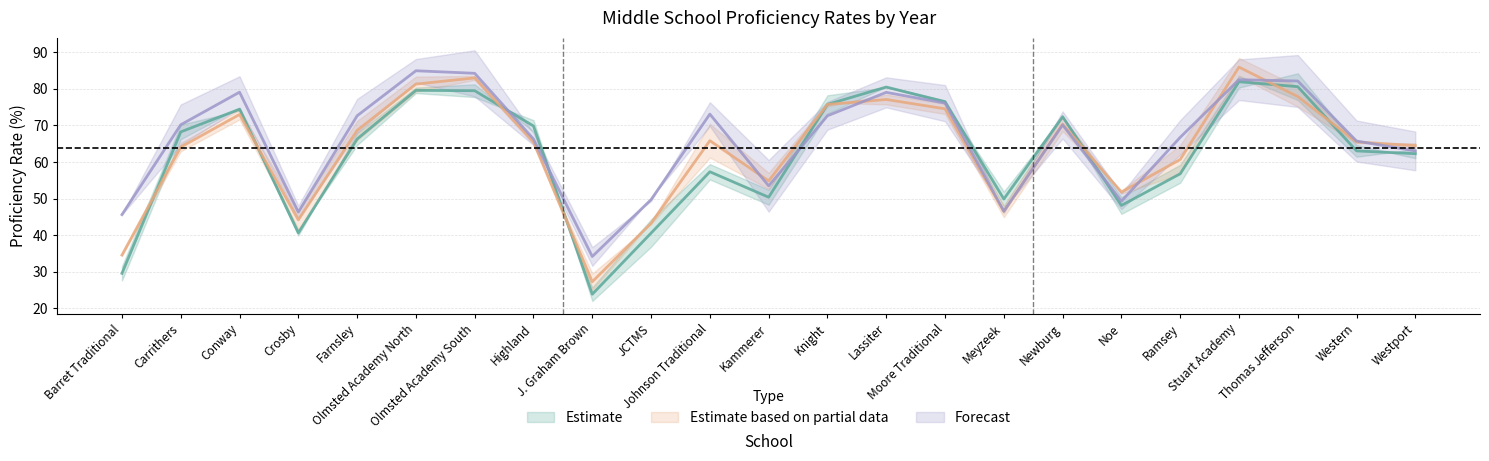

Reading left to right, what are all the values shown in this chart?

2017-2018: Barret Traditional=29.6	Carrithers=68.2	Conway=74.4	Crosby=40.6	Farnsley=66.2	Olmsted Academy North=79.5	Olmsted Academy South=79.5	Highland=69.8	J. Graham Brown=23.9	JCTMS=40.5	Johnson Traditional=57.3	Kammerer=50.3	Knight=75.7	Lassiter=80.5	Moore Traditional=76.4	Meyzeek=49.8	Newburg=72.3	Noe=48.1	Ramsey=56.8	Stuart Academy=81.9	Thomas Jefferson=80.6	Western=63.0	Westport=62.2
2018-2019: Barret Traditional=34.5	Carrithers=64.0	Conway=72.9	Crosby=44.2	Farnsley=68.6	Olmsted Academy North=81.2	Olmsted Academy South=83.0	Highland=65.4	J. Graham Brown=27.2	JCTMS=43.2	Johnson Traditional=65.8	Kammerer=54.8	Knight=75.7	Lassiter=77.1	Moore Traditional=74.5	Meyzeek=46.5	Newburg=70.3	Noe=51.8	Ramsey=60.6	Stuart Academy=85.9	Thomas Jefferson=77.8	Western=65.4	Westport=64.4
2021-2022: Barret Traditional=45.6	Carrithers=70.2	Conway=79.1	Crosby=46.3	Farnsley=72.6	Olmsted Academy North=84.9	Olmsted Academy South=84.2	Highland=66.2	J. Graham Brown=34.2	JCTMS=49.7	Johnson Traditional=73.0	Kammerer=53.5	Knight=72.6	Lassiter=79.0	Moore Traditional=76.0	Meyzeek=46.5	Newburg=70.1	Noe=49.2	Ramsey=66.7	Stuart Academy=82.5	Thomas Jefferson=82.1	Western=65.7	Westport=63.0